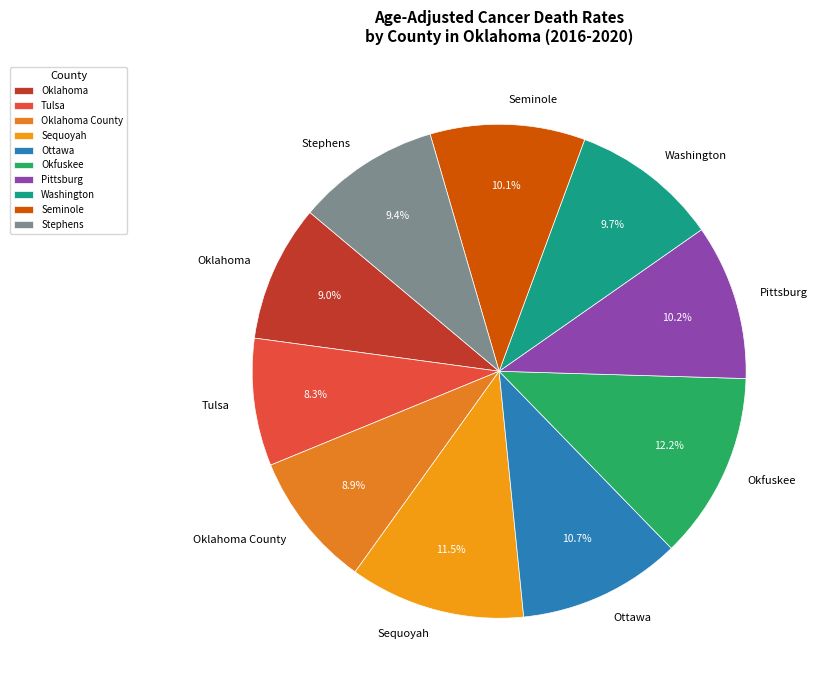

Between Sequoyah and Stephens, which is larger?

Sequoyah